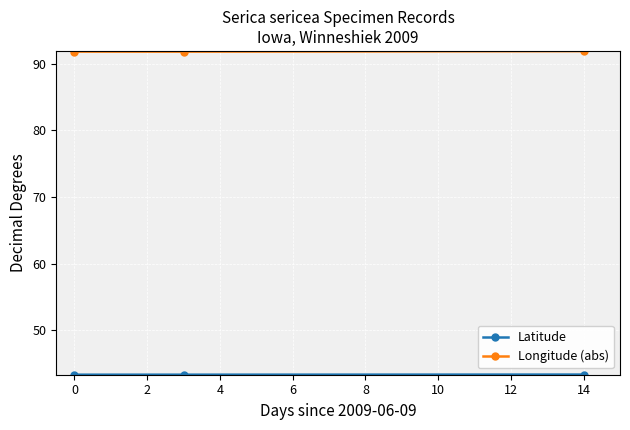

What is the minimum value shown in the chart?

43.3